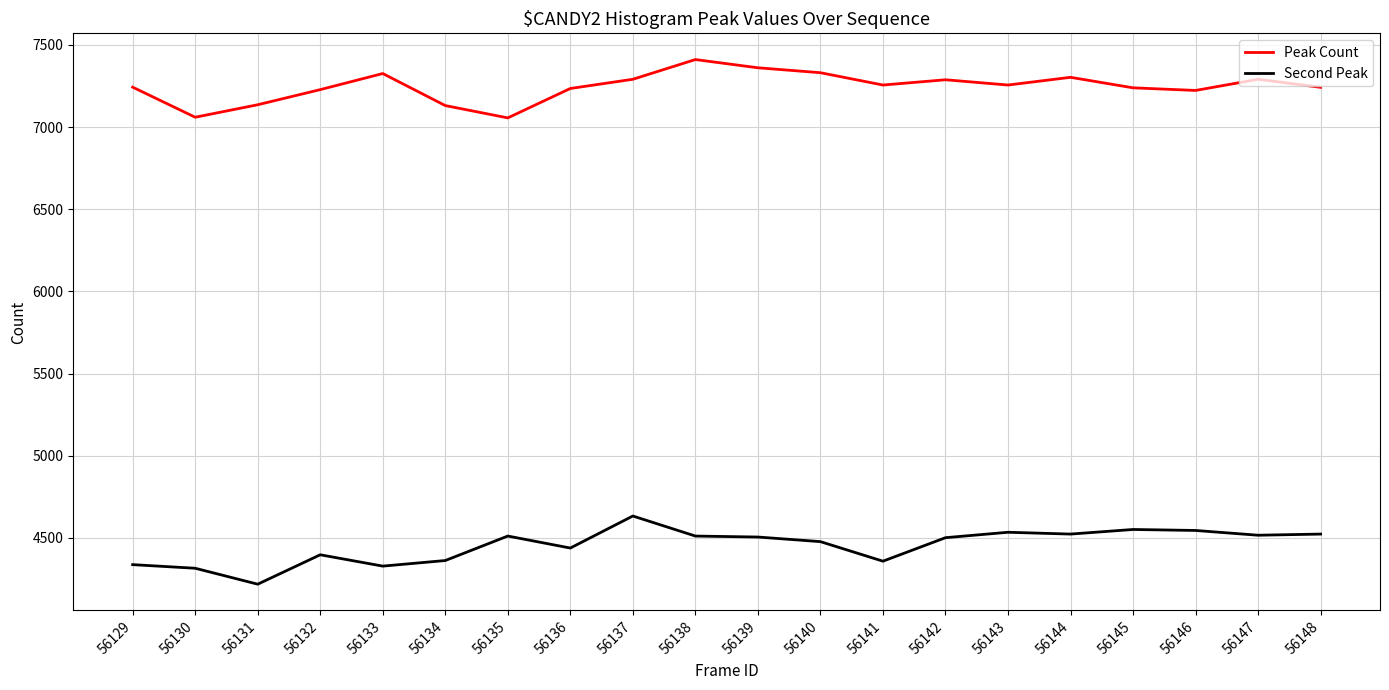

What is the spread (max minus min) of values at 56138?

2900